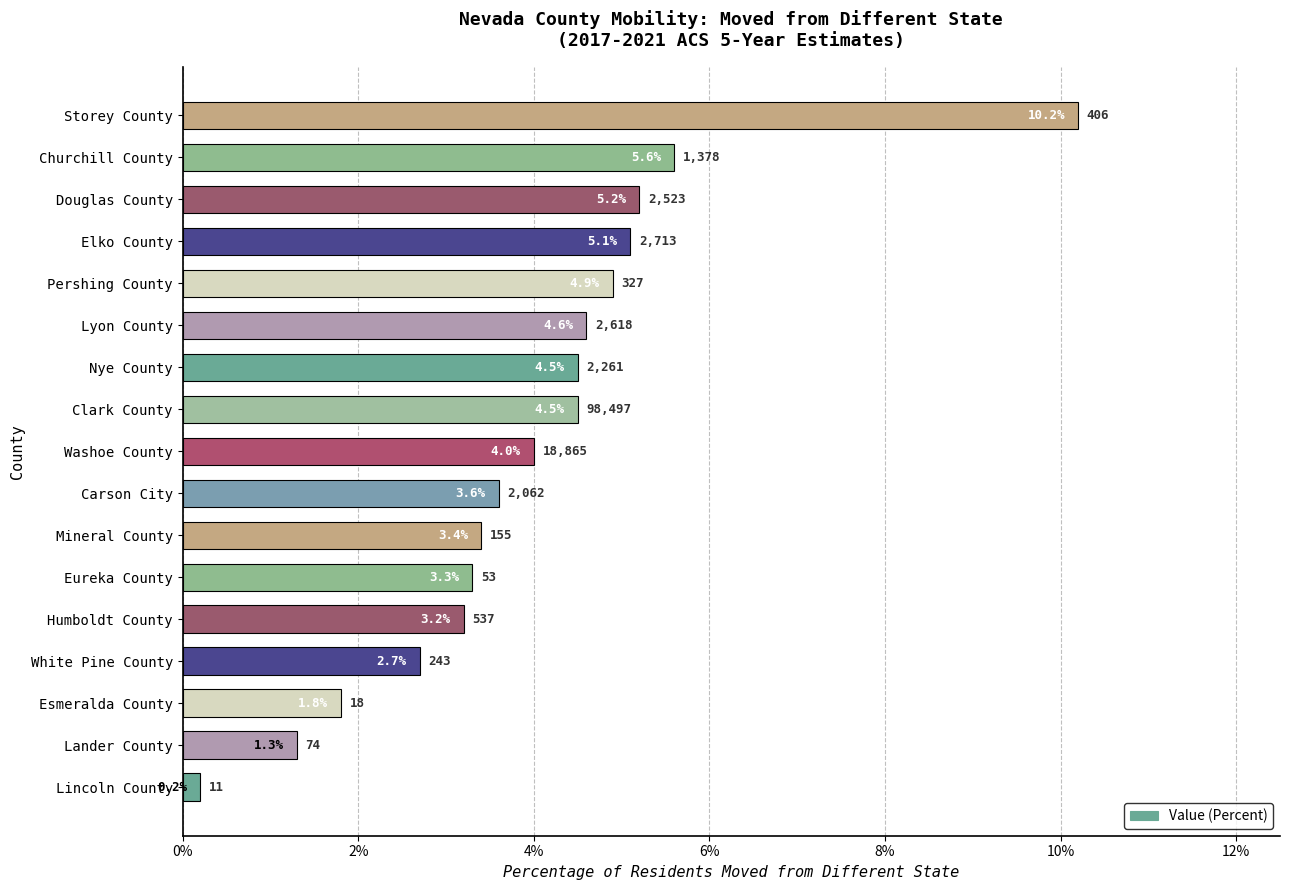

Count the number of categories in the chart.

17